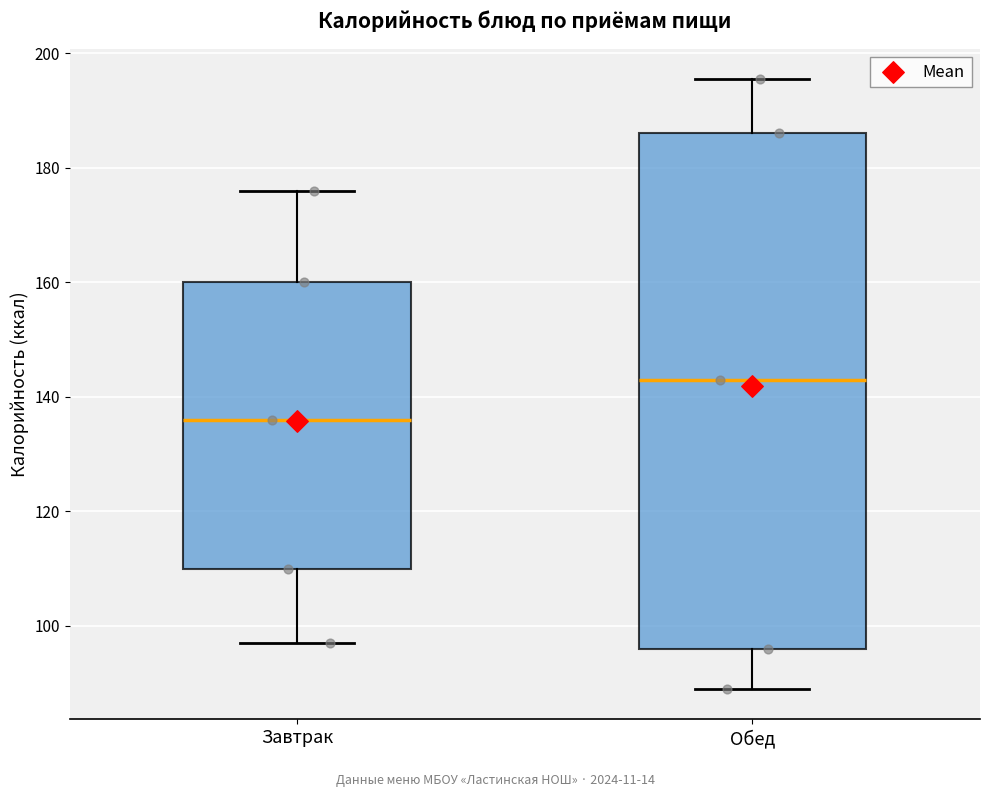

Where does the upper whisker of the box for Завтрак end on the y-axis? The values are not printed on the chart, so give them approximately, as read against the axis.

176